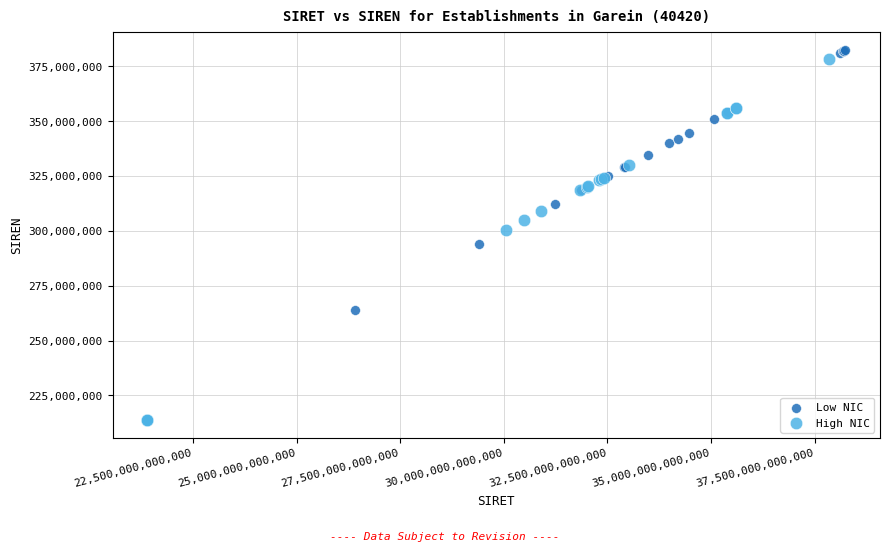

What are all the series names shown in the legend?

Low NIC, High NIC